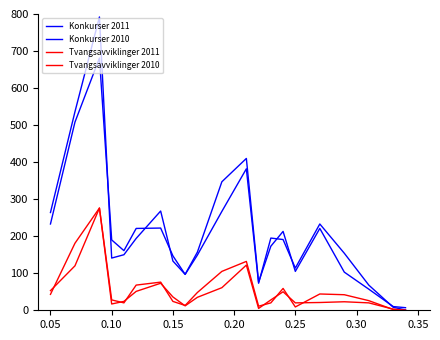

Is this an area chart (filled region under the line)?

No